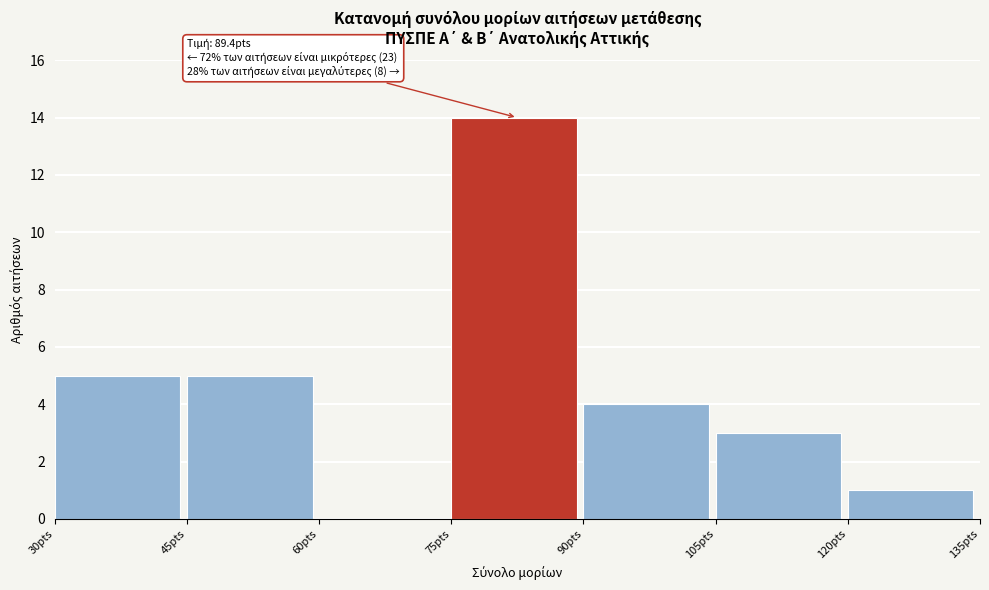

Over which range of the x-axis is the bar tallest?

75 to 90